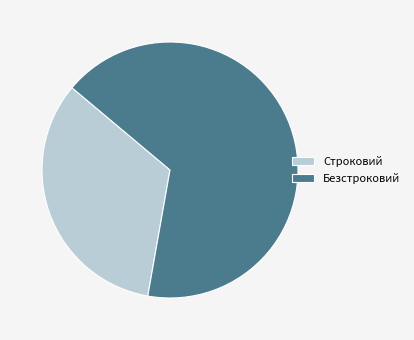

Does Строковий represent more than half of the total?

No